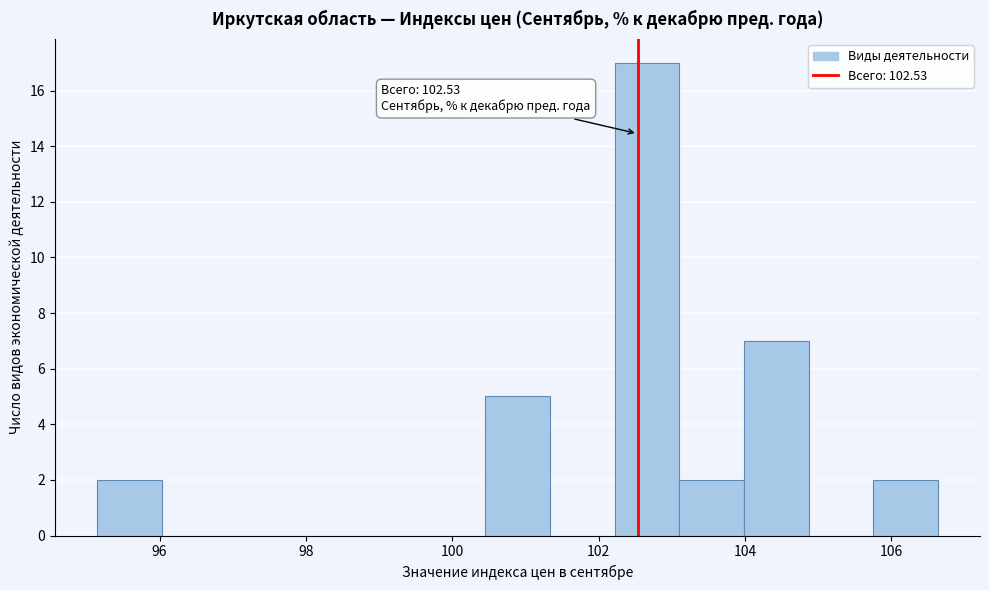

Which range on the x-axis has the tallest bar?

102.2 to 103.2